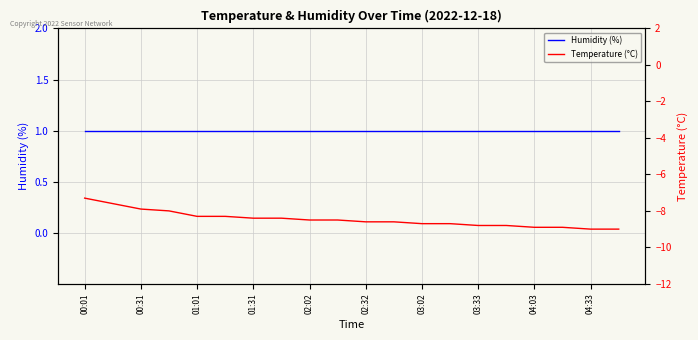

Reading left to right, transcribe all the data shown in this chart.

Humidity (%): 1.0	1.0	1.0	1.0	1.0	1.0	1.0	1.0	1.0	1.0	1.0	1.0	1.0	1.0	1.0	1.0	1.0	1.0	1.0	1.0
Temperature (°C): -7.3	-7.6	-7.9	-8.0	-8.3	-8.3	-8.4	-8.4	-8.5	-8.5	-8.6	-8.6	-8.7	-8.7	-8.8	-8.8	-8.9	-8.9	-9.0	-9.0